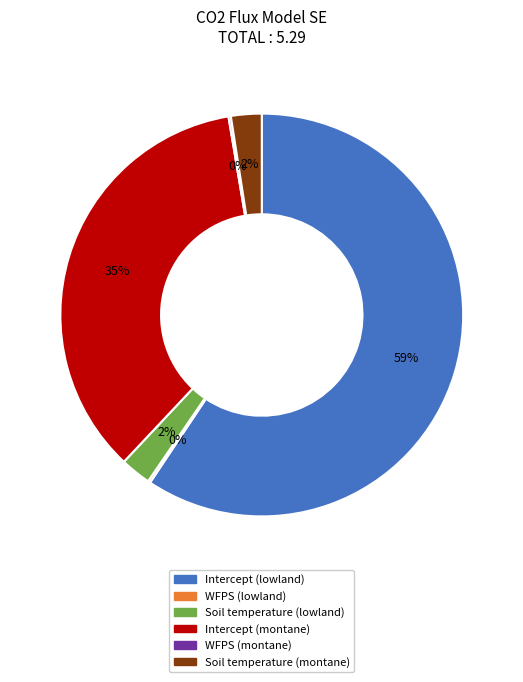

Does Intercept (lowland) represent more than half of the total?

Yes